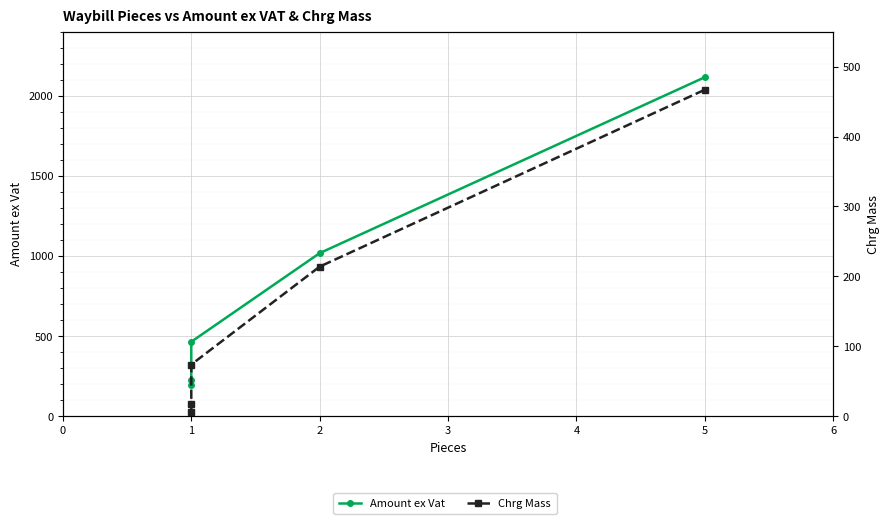

How many values in the Chrg Mass series exceed 74?

2